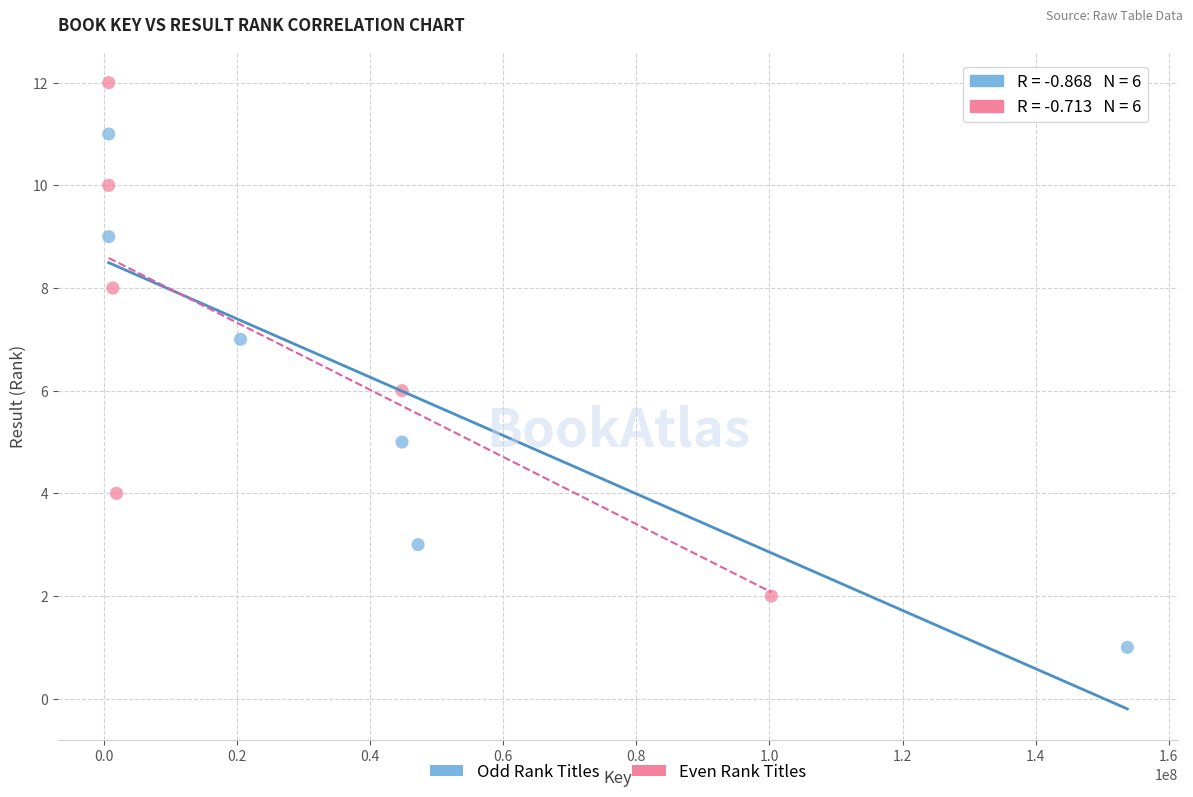

Which series contains the lowest Y value?

Odd Rank Titles